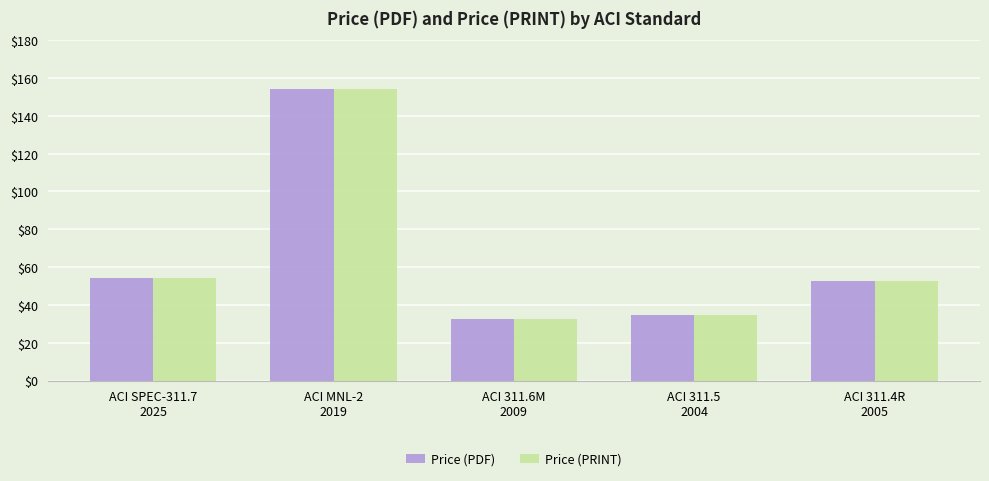

Is it true that Price (PDF) equals 34.5 at ACI 311.5
2004?

True